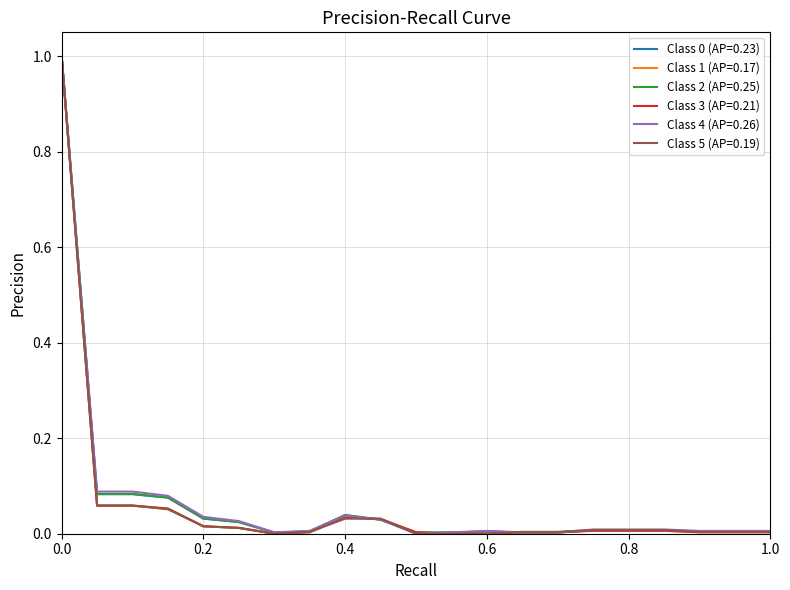

How many lines are shown in the chart?

6